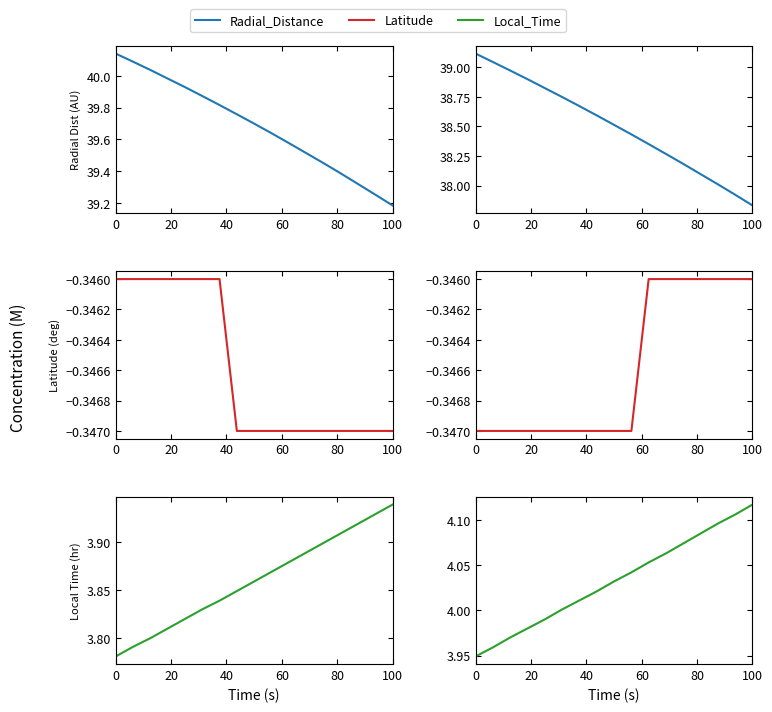

Which series has the largest total across all categories?

Radial_Distance